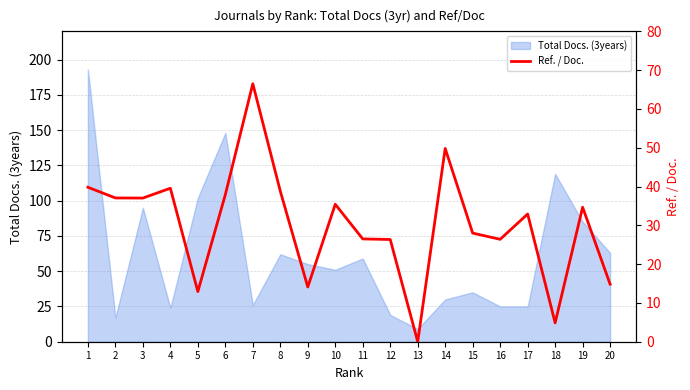

List the labels in order of value, smallest first.

13, 18, 5, 9, 20, 12, 16, 11, 15, 17, 19, 10, 3, 2, 6, 8, 4, 1, 14, 7